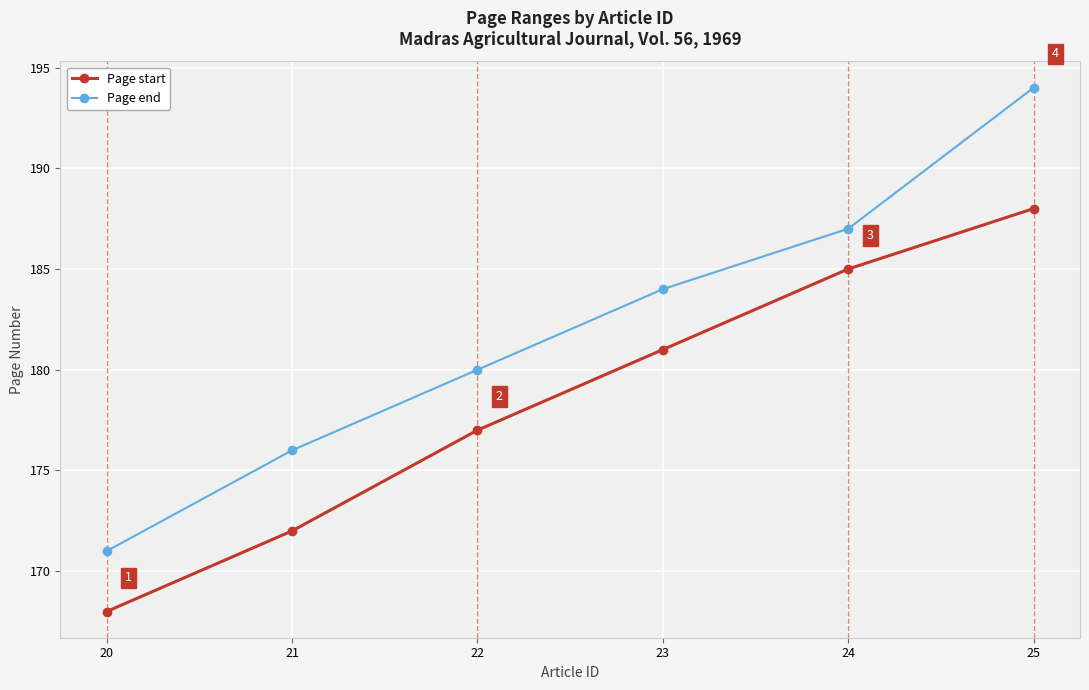

How many categories are shown in the chart?

6